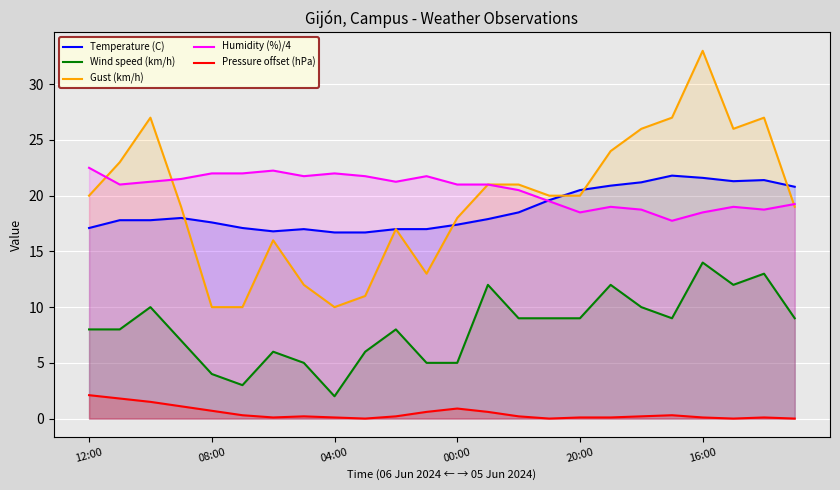

What is the difference between the maximum and minimum values in the Wind speed (km/h) series?

12.0